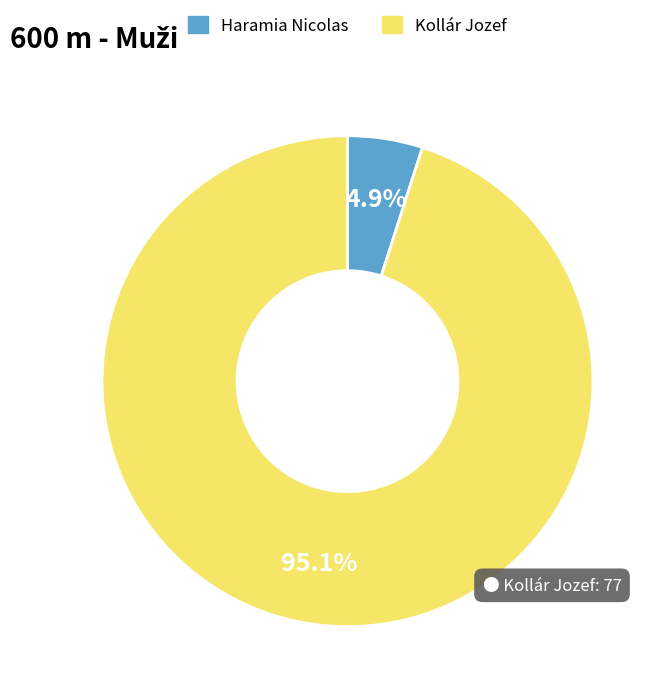

Combined, do Kollár Jozef and Haramia Nicolas account for over 50%?

Yes